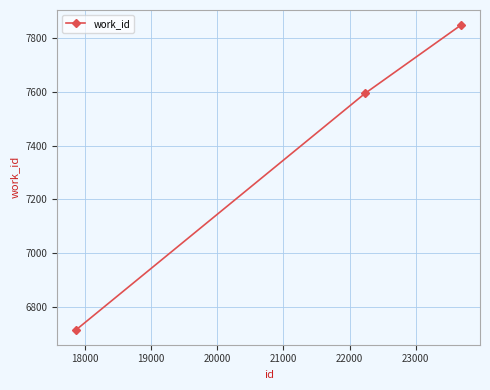

How many distinct data groups are displayed?

1